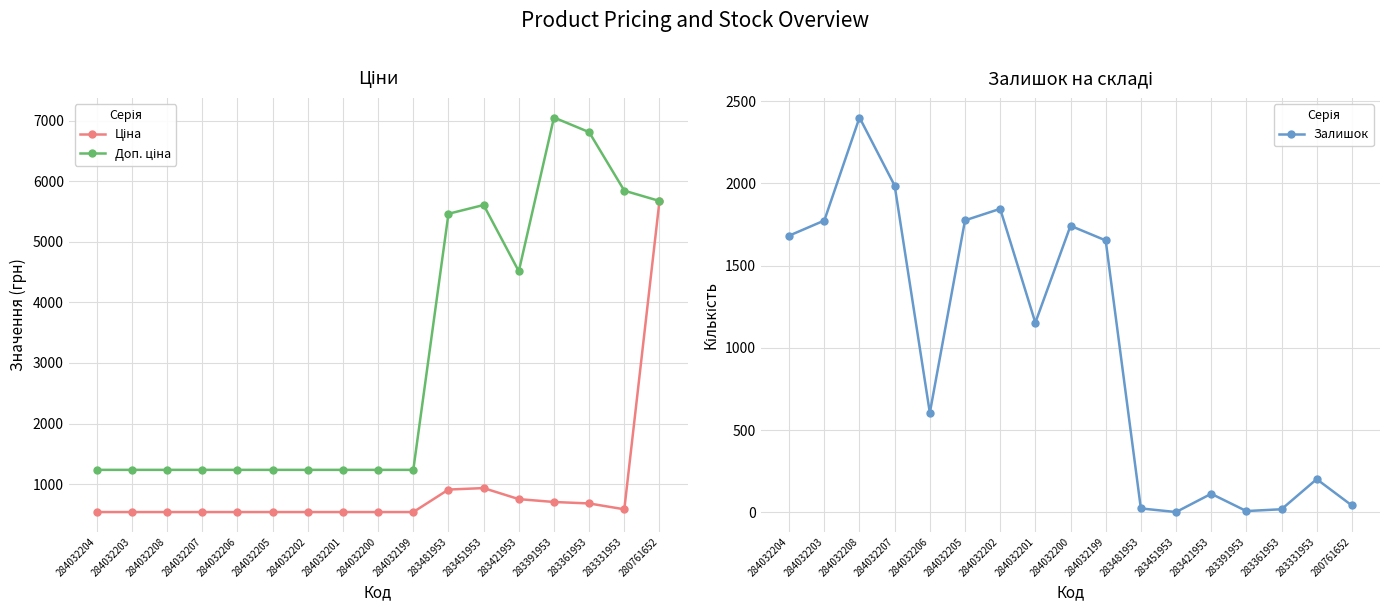

Which label corresponds to the smallest value in the chart?

283451953